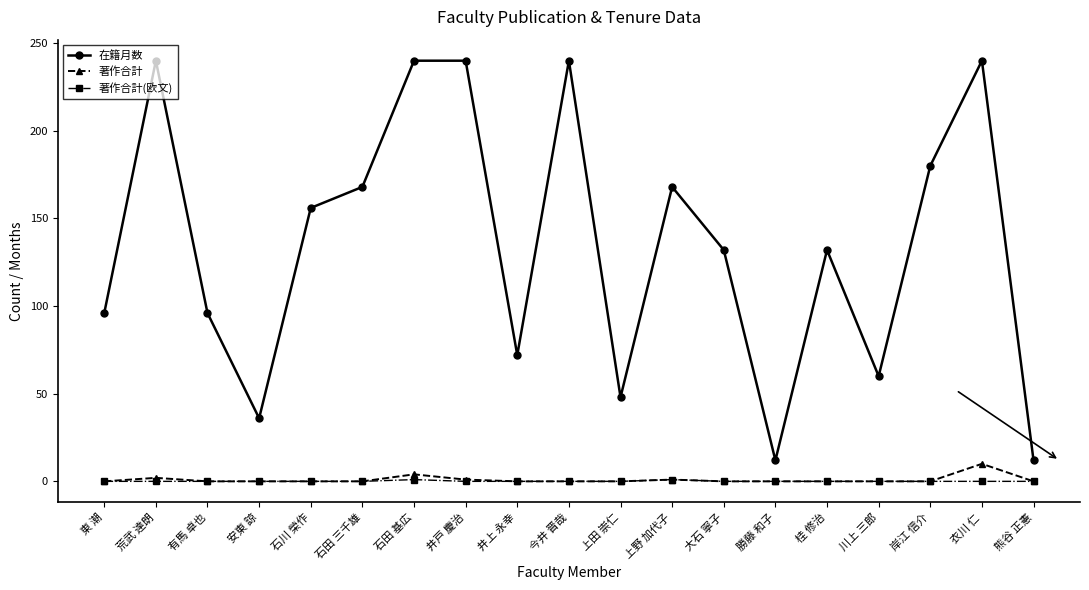

The value of 著作合計 at 上野 加代子 is 1. True or false?

True